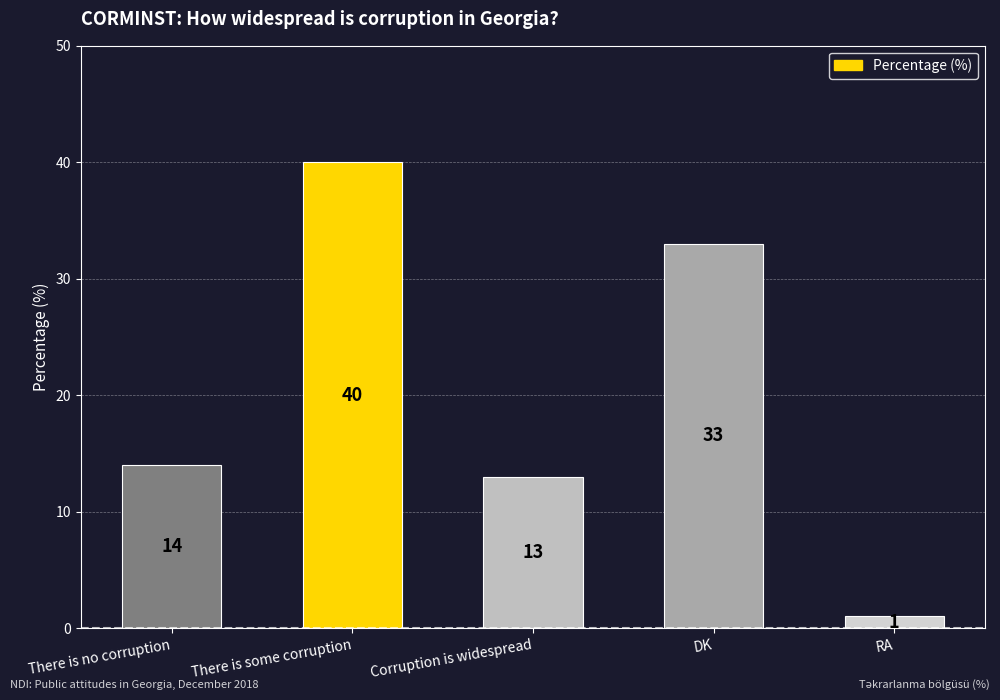

Reading left to right, list all the values displayed in this chart.

14	40	13	33	1